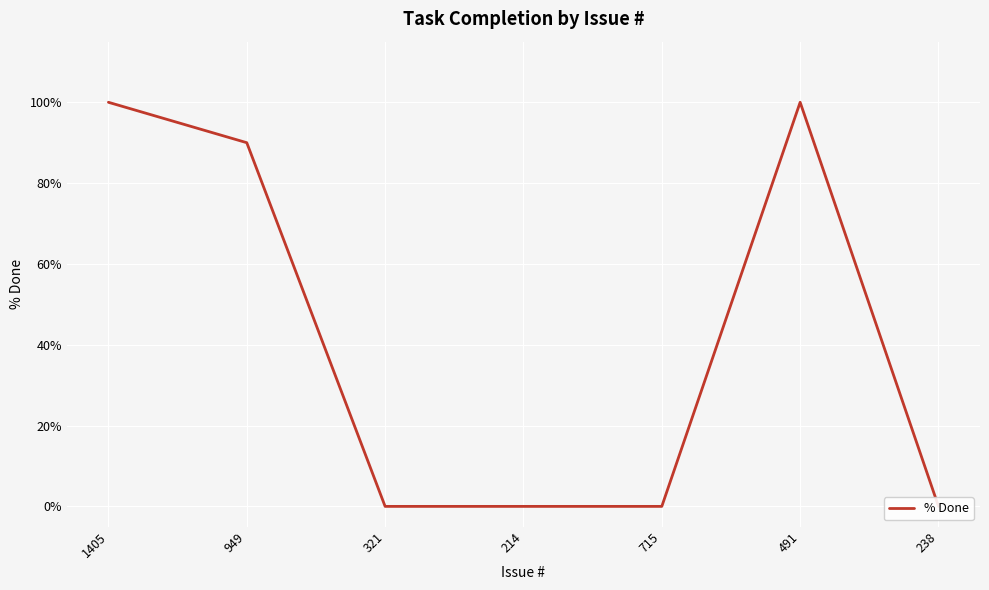

True or false: the data has more than 1 interior local peaks.

False